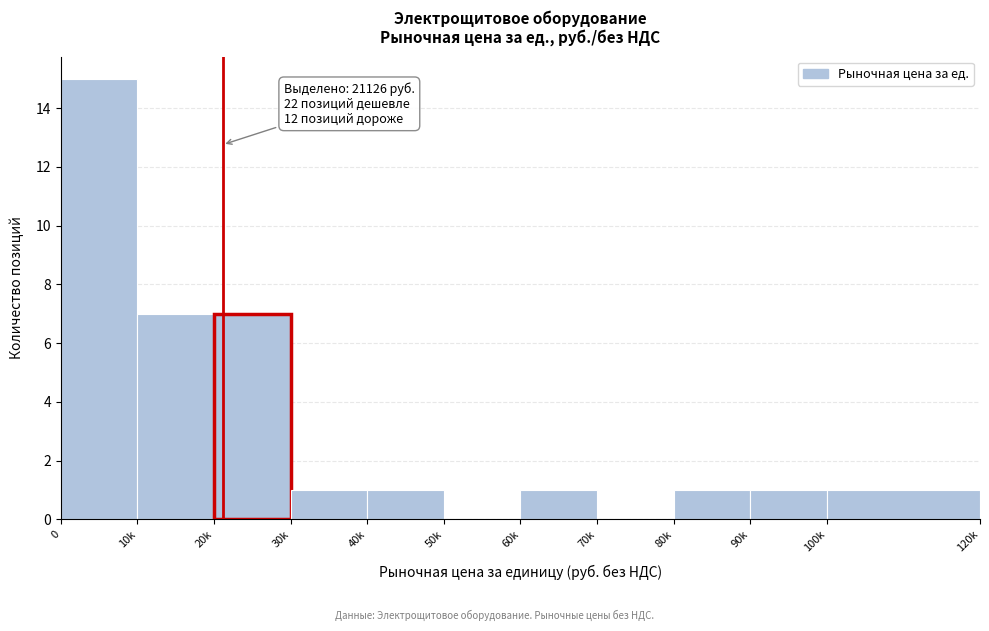

Reading right to left, list all the values displayed in this chart.

100k=1	90k=1	80k=1	70k=0	60k=1	50k=0	40k=1	30k=1	20k=7	10k=7	0=15